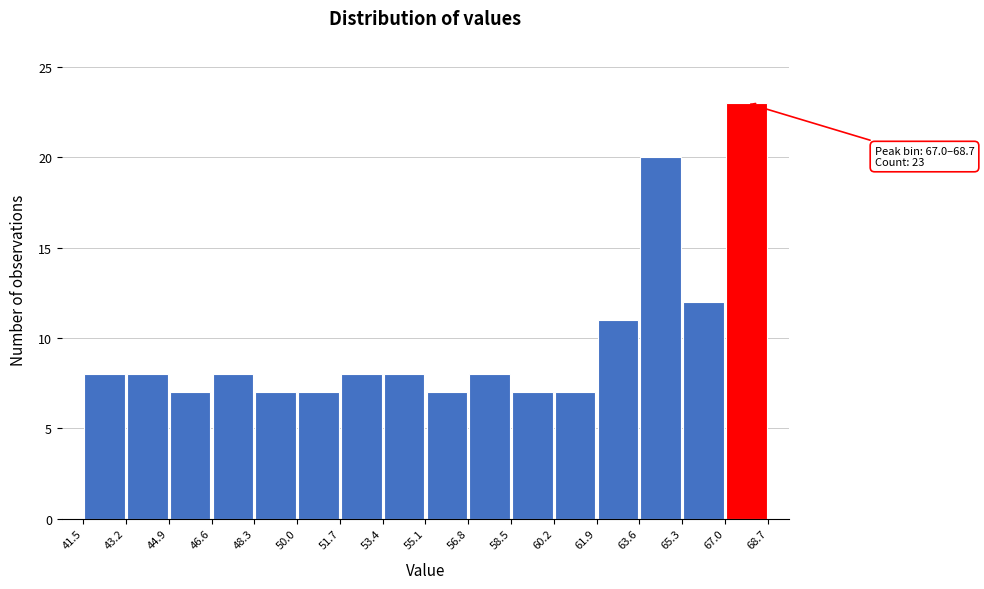

Over which range of the x-axis is the bar tallest?

67.0 to 68.7